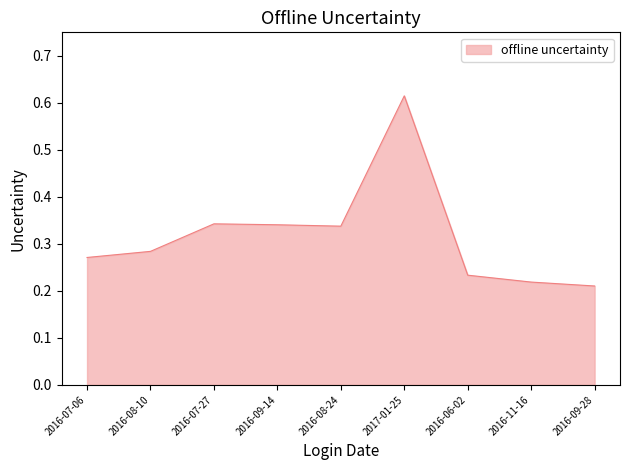

The value at 2016-08-24 is 0.6. True or false?

False